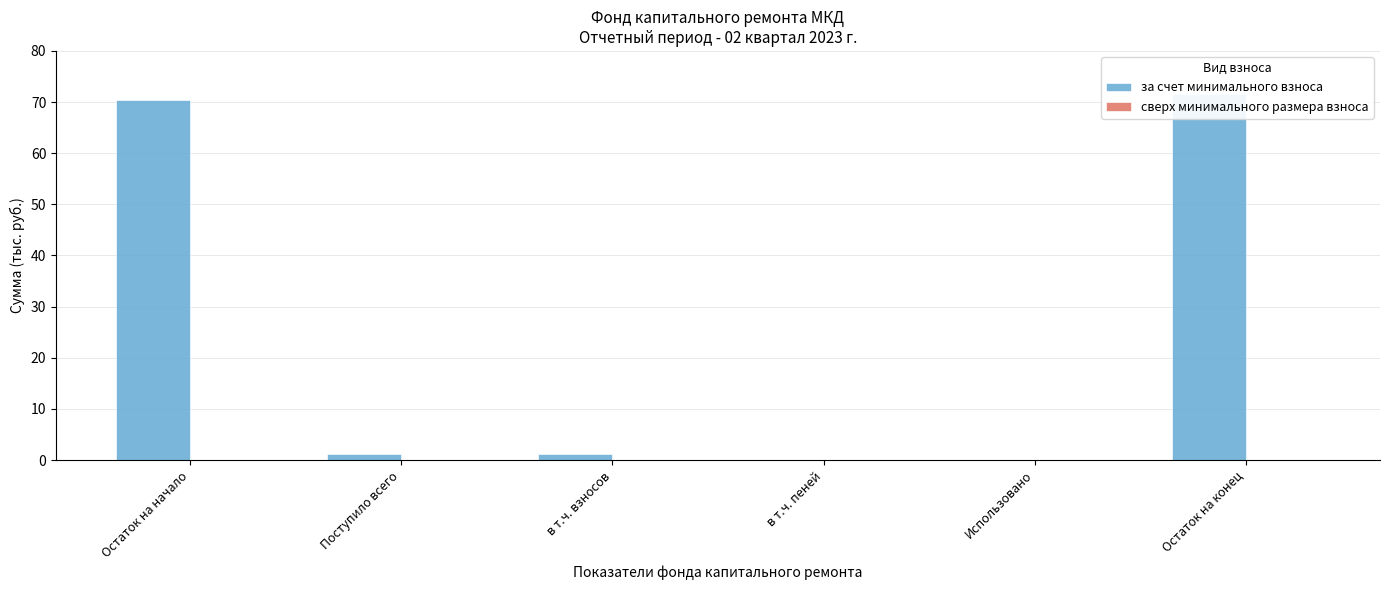

Reading right to left, extract all data points from this chart.

за счет минимального взноса: 71.5	0.0	0.0	1.2	1.2	70.3
сверх минимального размера взноса: 0.0	0.0	0.0	0.0	0.0	0.0